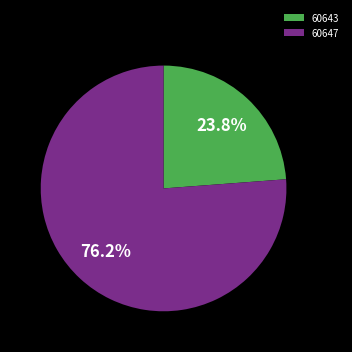

Which category has the smallest portion of the pie?

60643